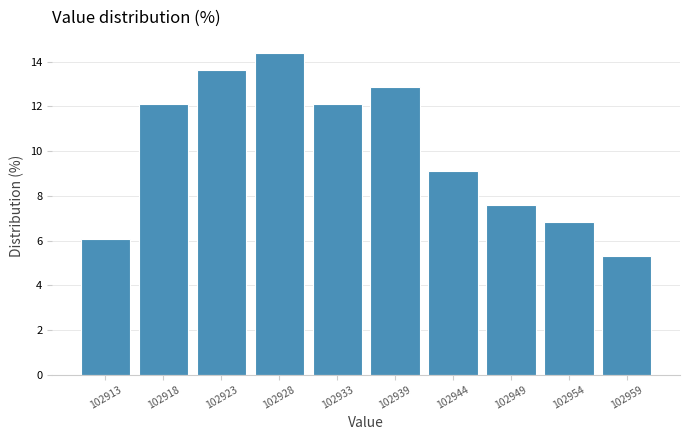

Reading left to right, list every bar in this chart as the range it spans on the x-axis followed by its height. Neither the bar edges nor the heights are printed on the chart, so give them approximately, as read against the axes.

102910.0 to 102915.2: 6.0
102915.2 to 102920.4: 12.2
102920.4 to 102925.6: 13.6
102925.6 to 102930.8: 14.4
102930.8 to 102936.0: 12.2
102936.0 to 102941.2: 12.8
102941.2 to 102946.4: 9.0
102946.4 to 102951.6: 7.6
102951.6 to 102956.8: 6.8
102956.8 to 102962.0: 5.4